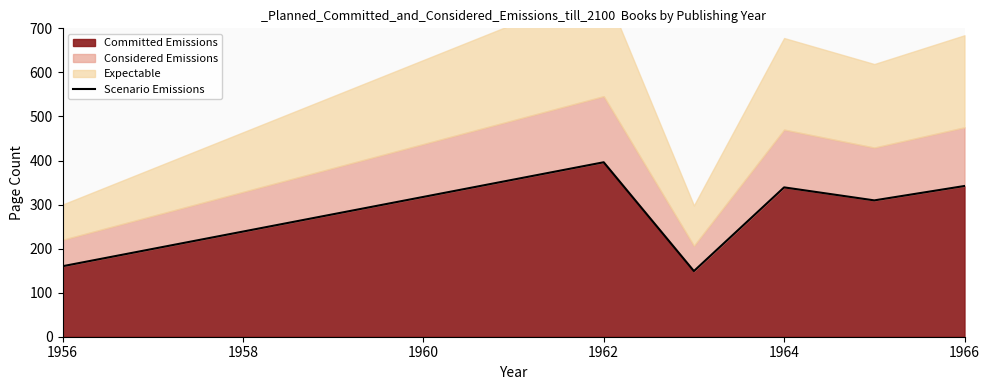

The Committed Emissions series shows 342.1 at 1966. True or false?

True